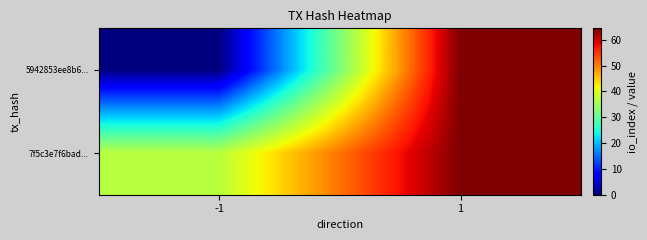

Reading left to right, list all the values displayed in this chart.

5942853ee8b6...: -1=0.0	1=64.5
7f5c3e7f6bad...: -1=37.0	1=64.5